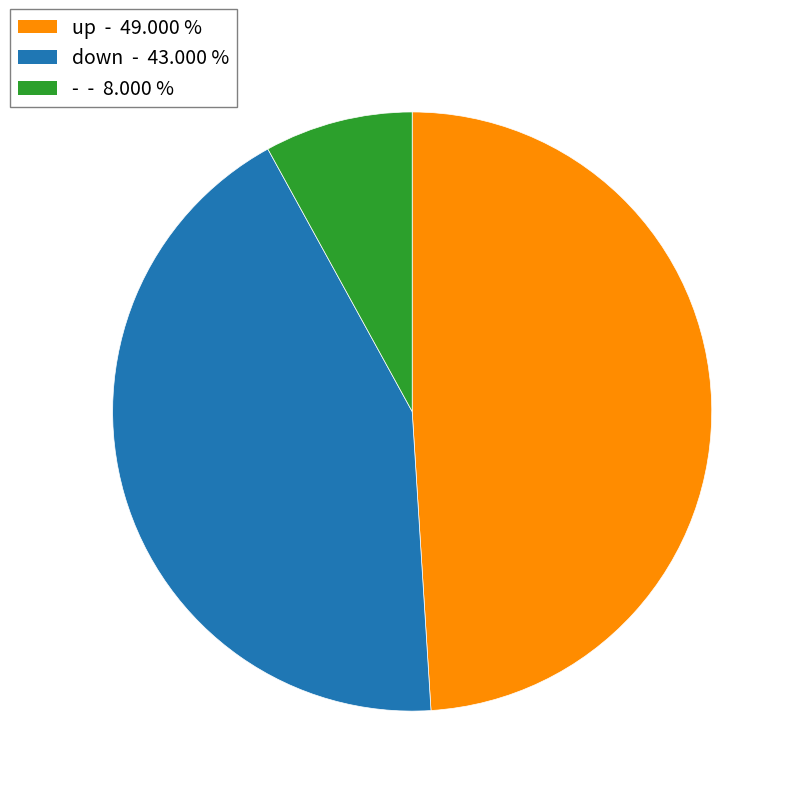

What is the ratio of the value at down to the value at up?

0.9